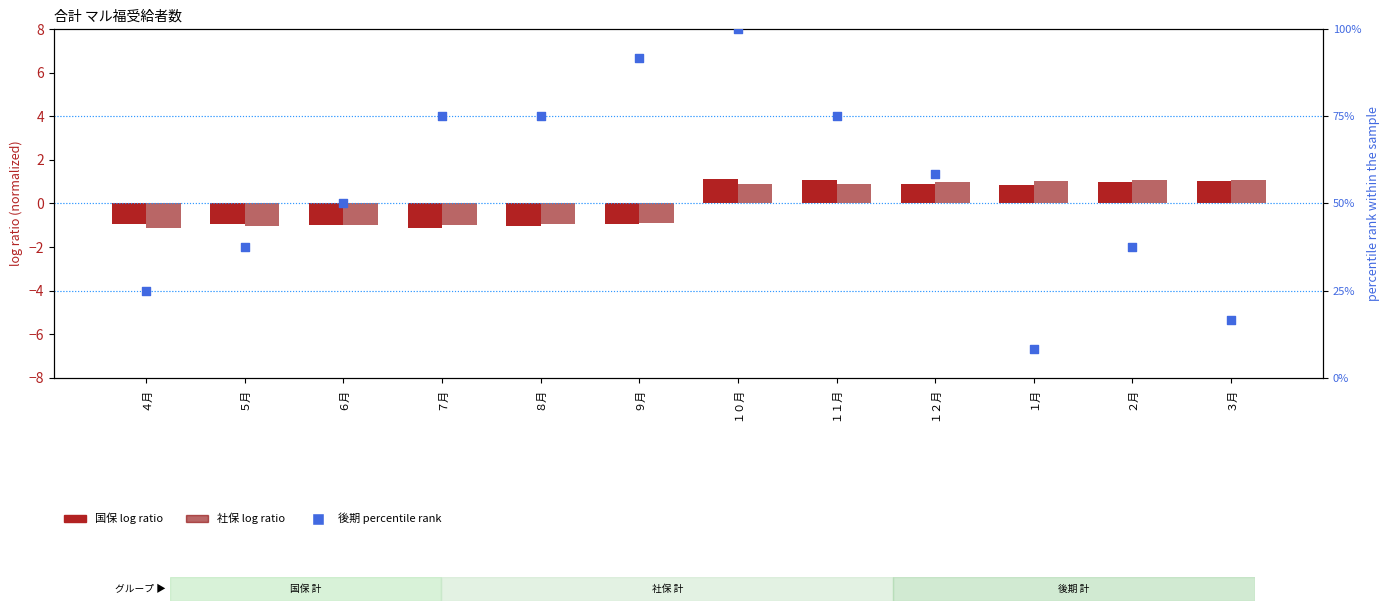

What are all the series names shown in the legend?

国保 (log ratio style), 社保 (log ratio style), 後期 percentile rank